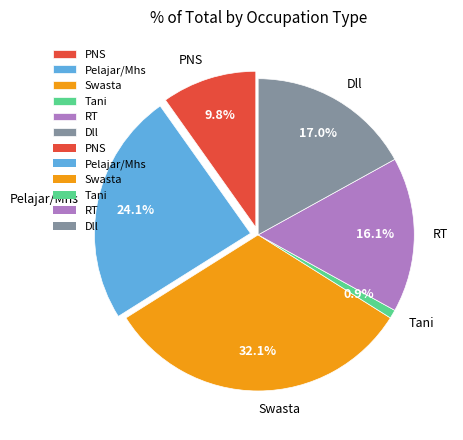

Which slice is the smallest?

Tani